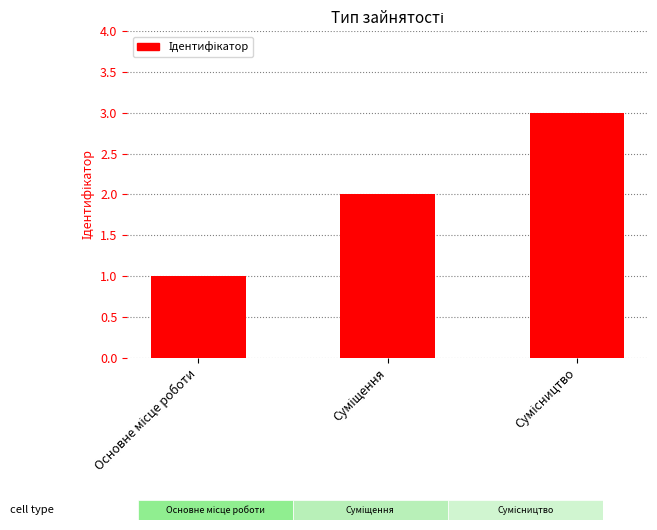

What is the greatest value displayed?

3